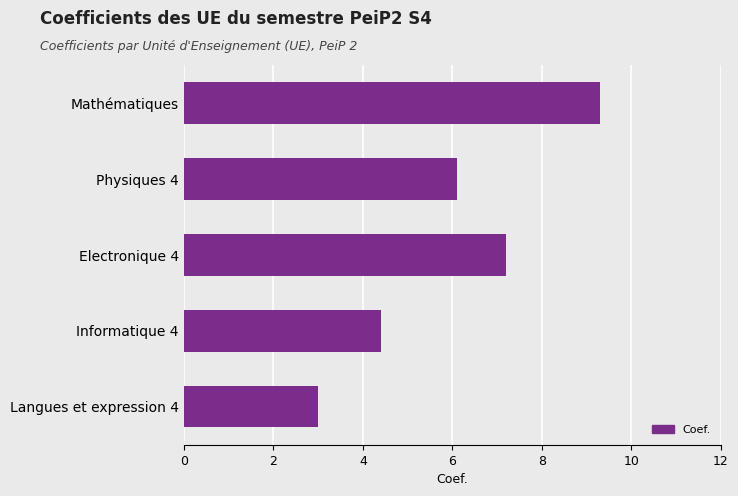

Which category has the lowest value across all series?

Langues et expression 4